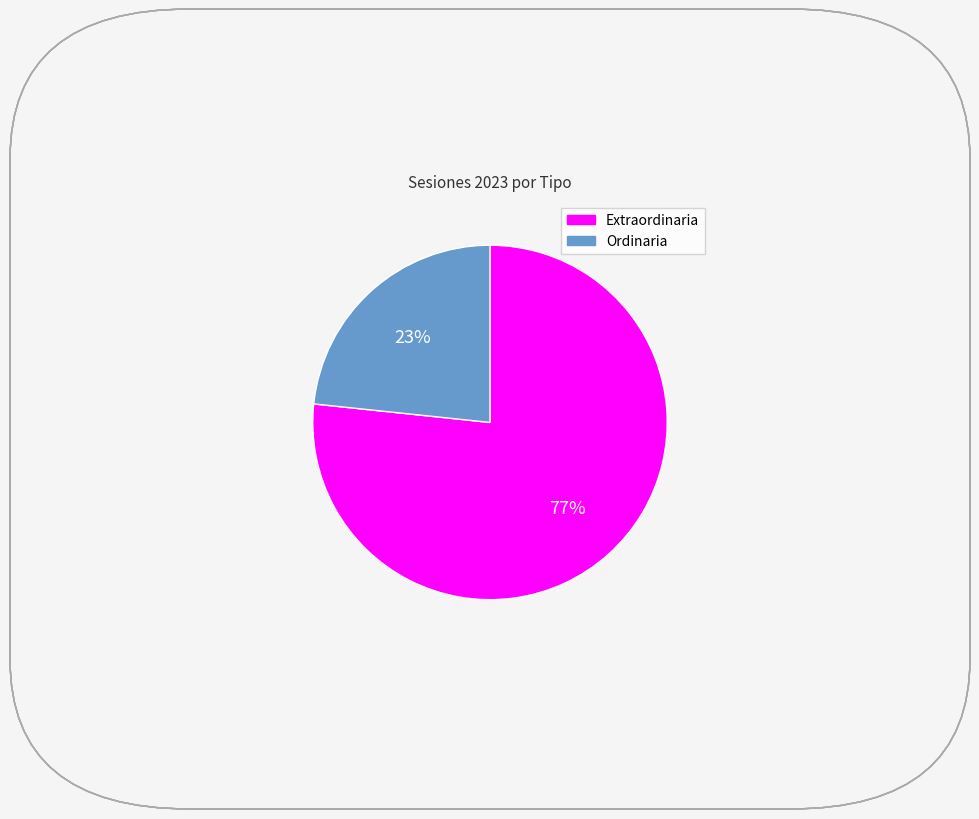

Approximately how many times larger is the value at Extraordinaria compared to Ordinaria?

3.3